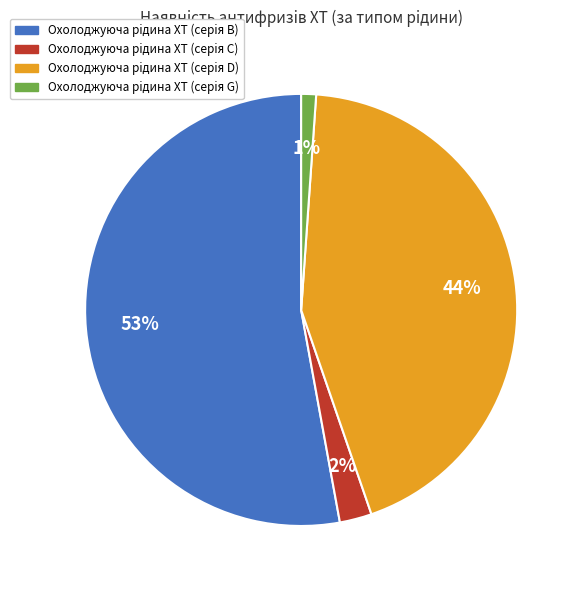

To the nearest percent, what is the average slice percentage?

25%